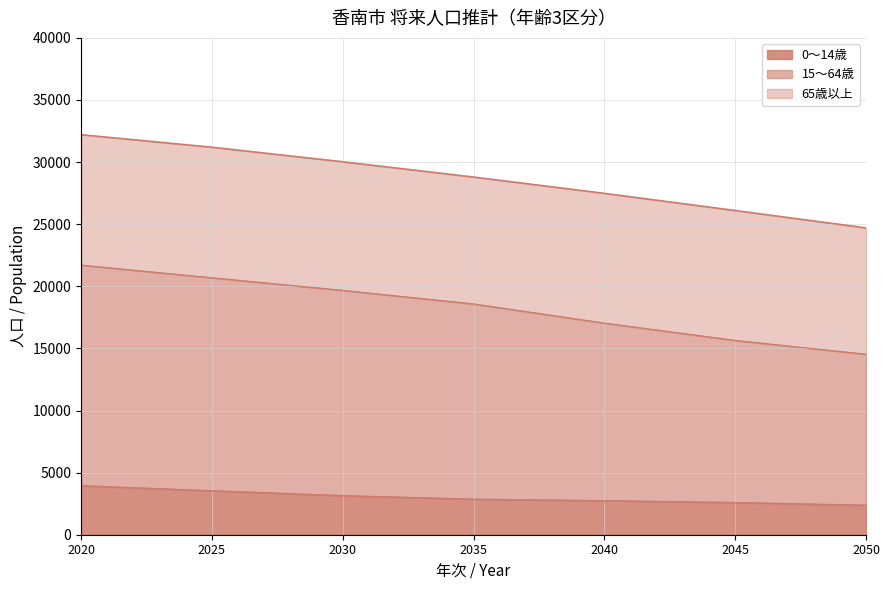

Reading left to right, extract all data points from this chart.

32207	31197	30026	28796	27483	26102	24703